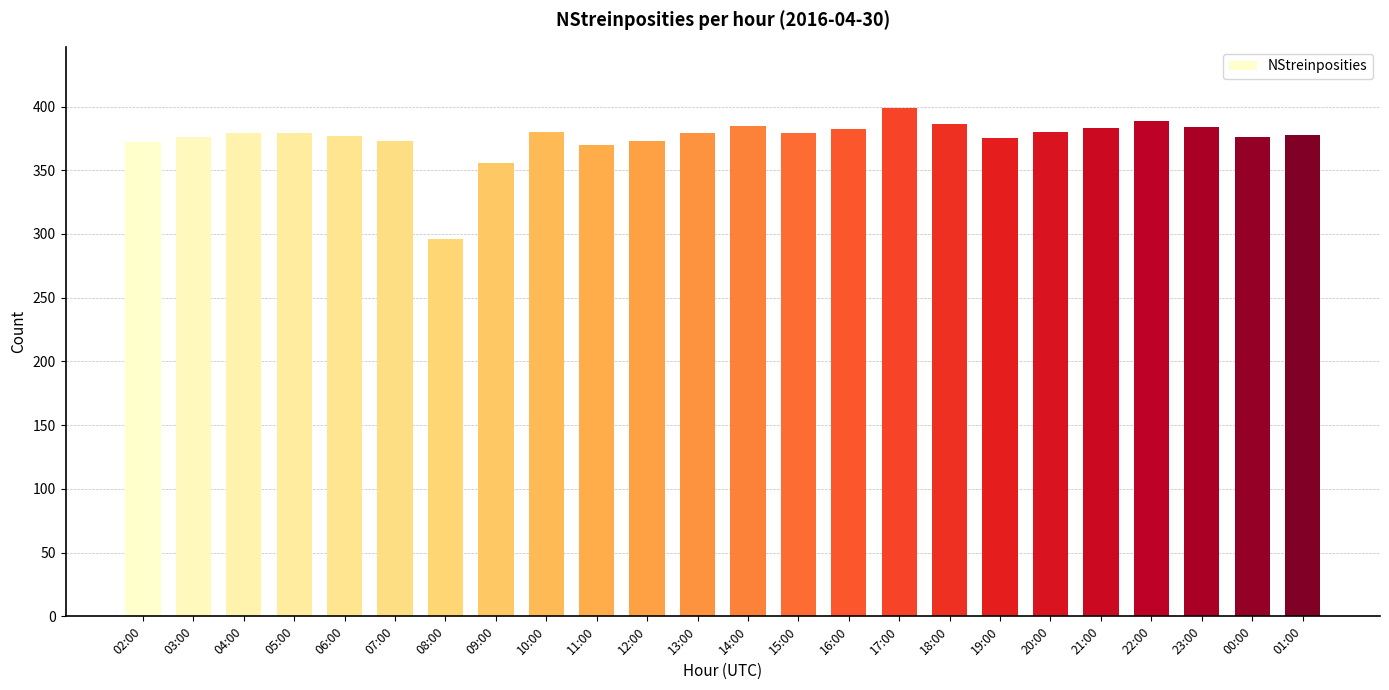

What is the average value?

375